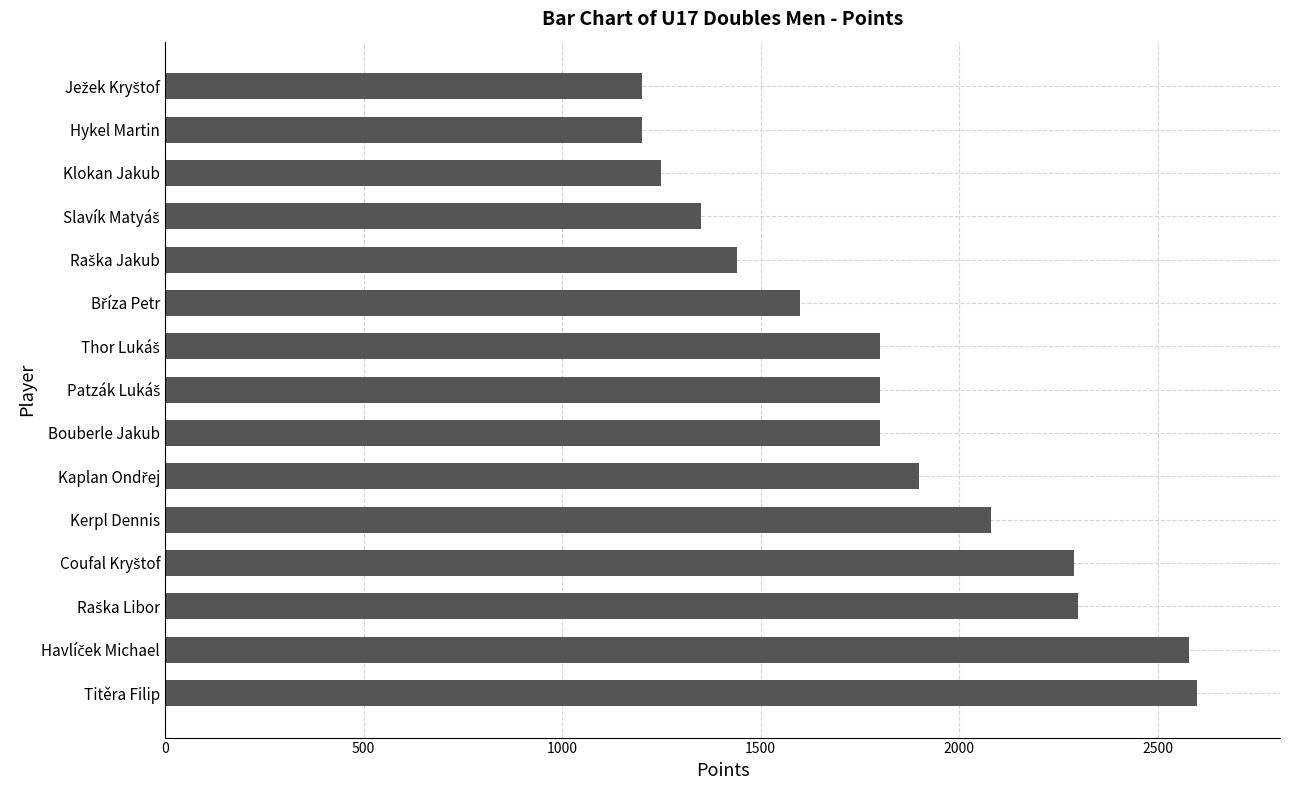

Which has a higher value, Hykel Martin or Titěra Filip?

Titěra Filip